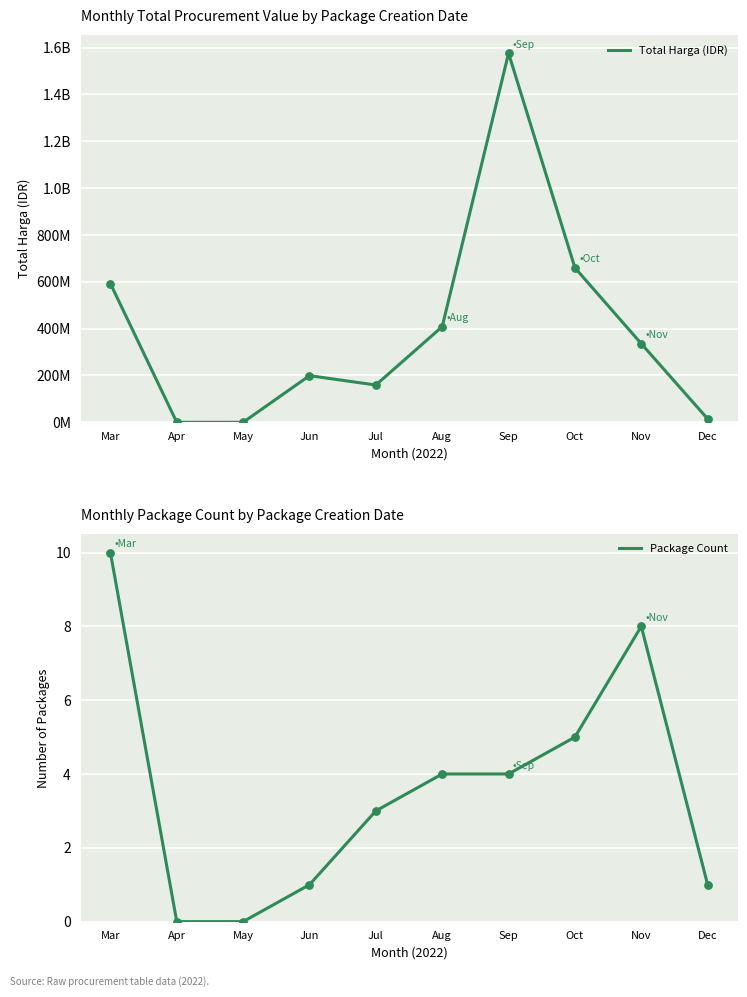

Which series has the largest total across all categories?

Total Harga (IDR)